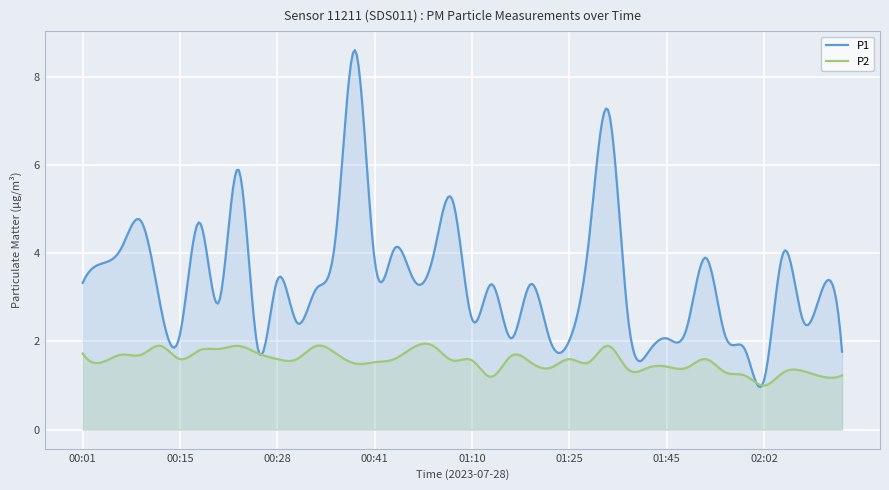

What is the greatest value displayed?

8.6